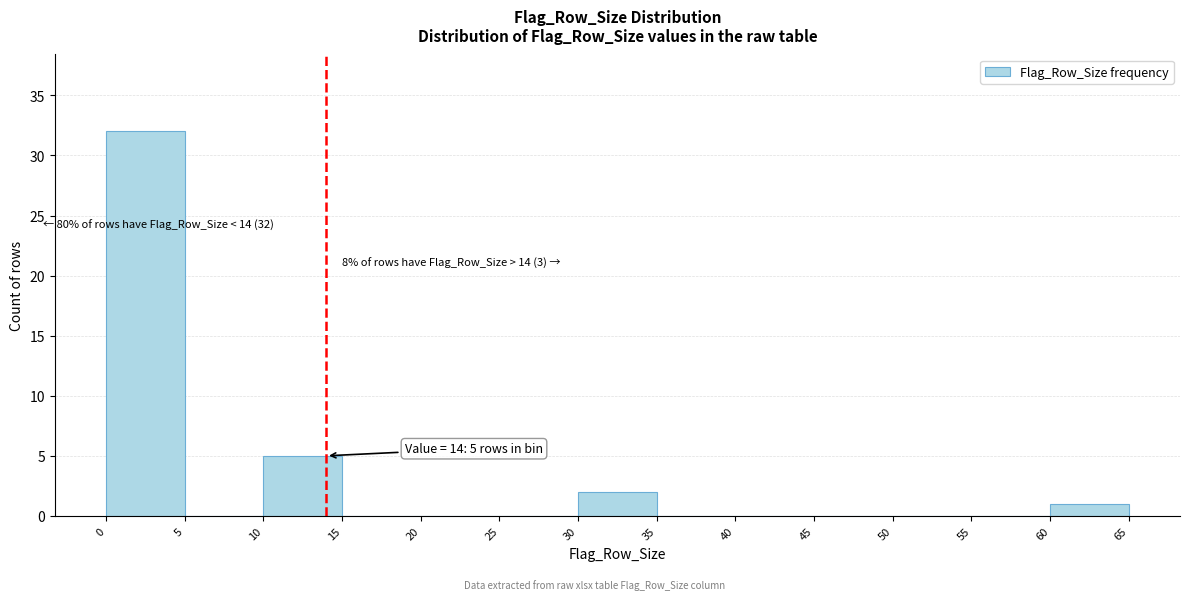

Which range on the x-axis has the tallest bar?

0 to 5